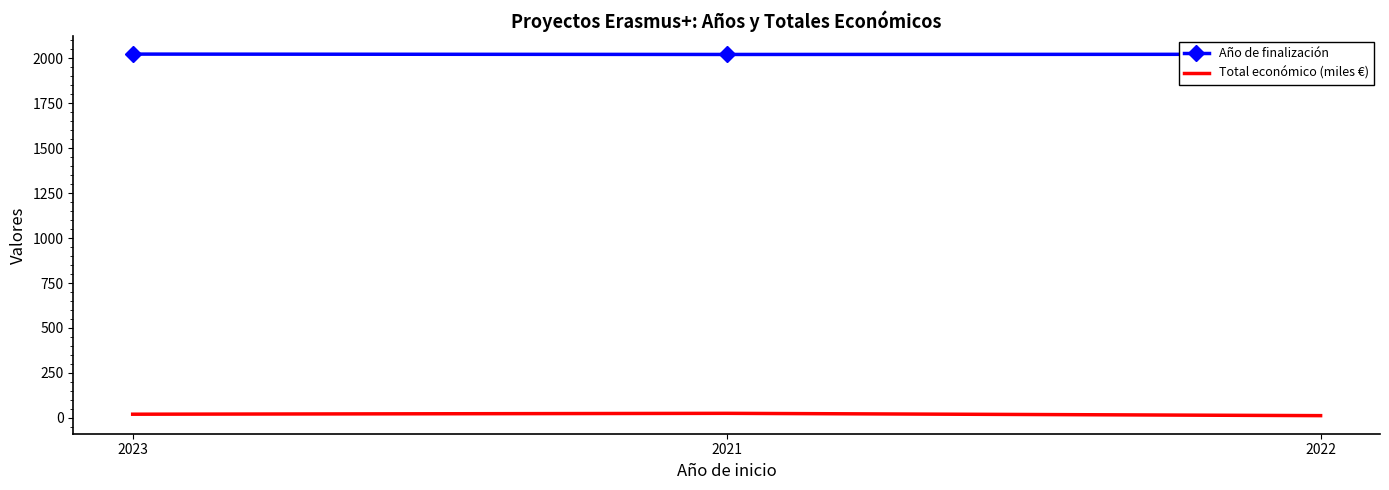

Is it true that Año de finalización equals 1192.8 at 2022?

False